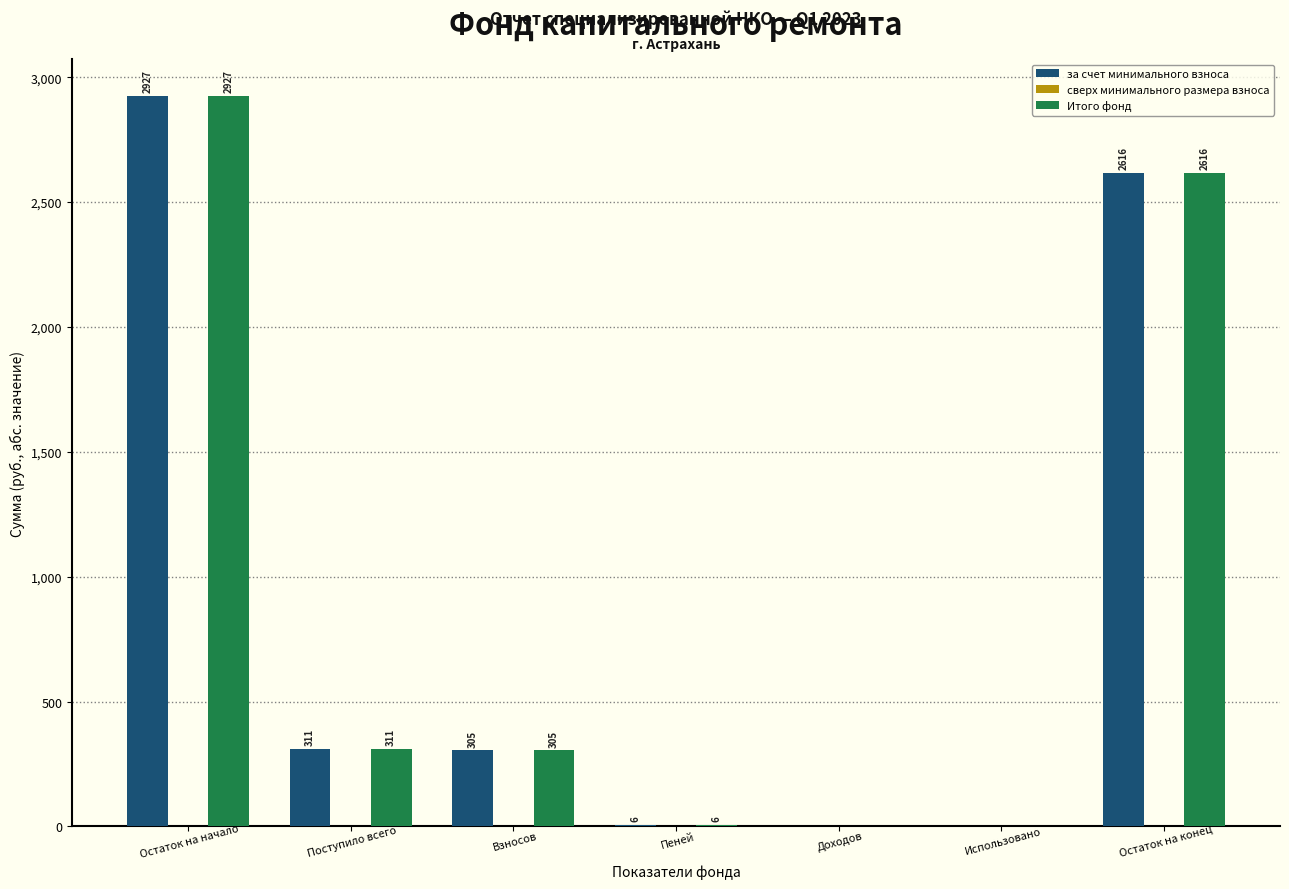

Is the value of Итого фонд at Использовано greater than the value of за счет минимального взноса at Остаток на конец?

No